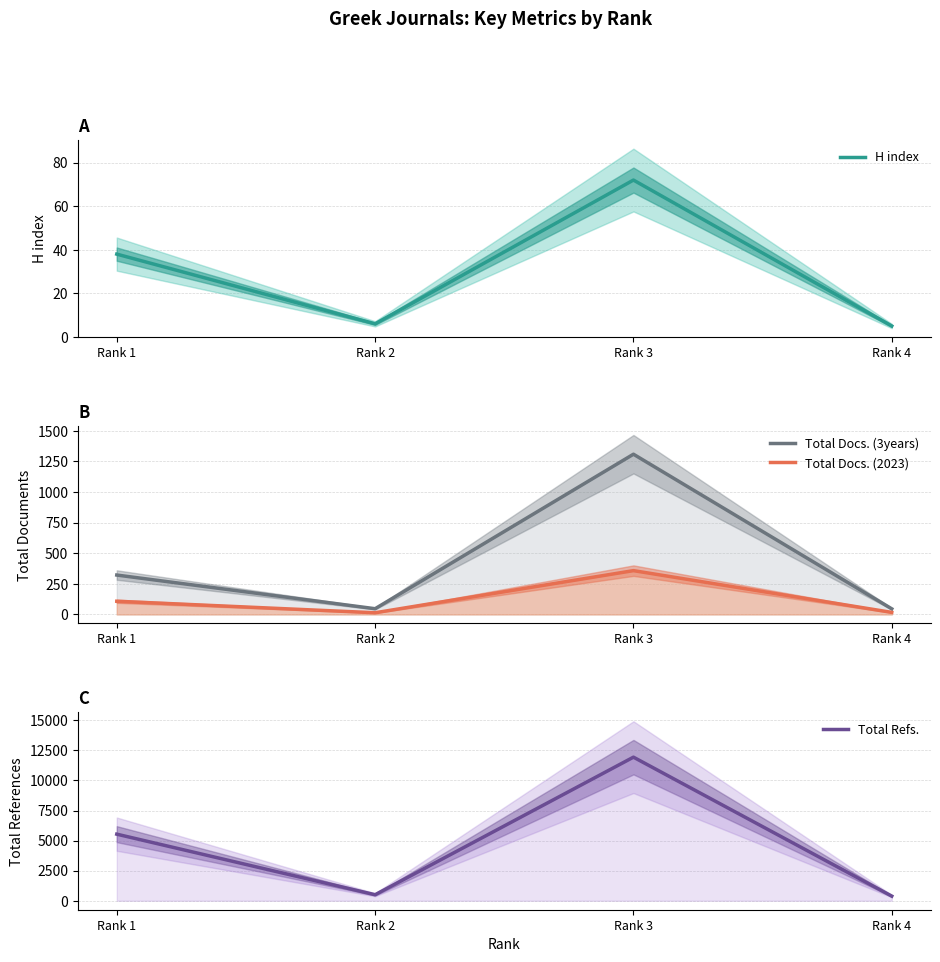

True or false: H index and Total Docs. (2023) intersect in this chart.

False